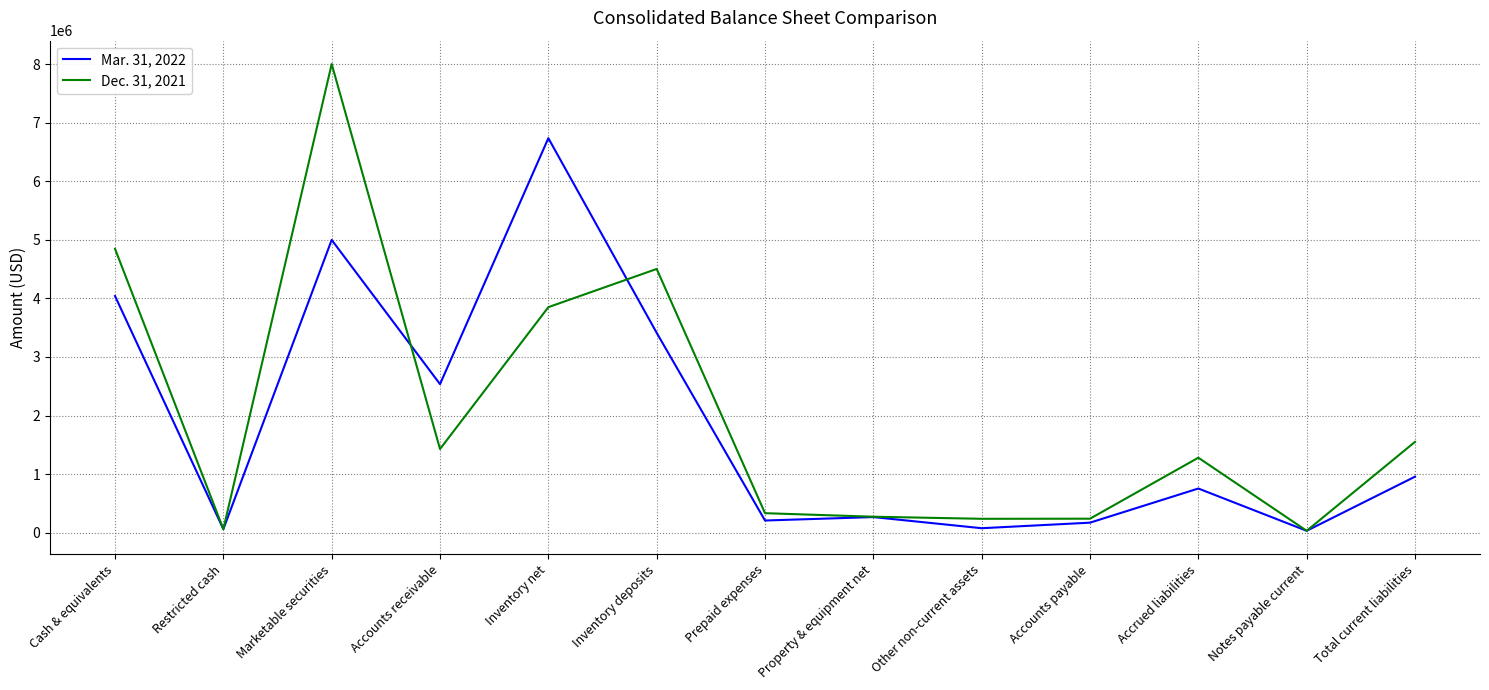

What is the smallest value displayed?

31788